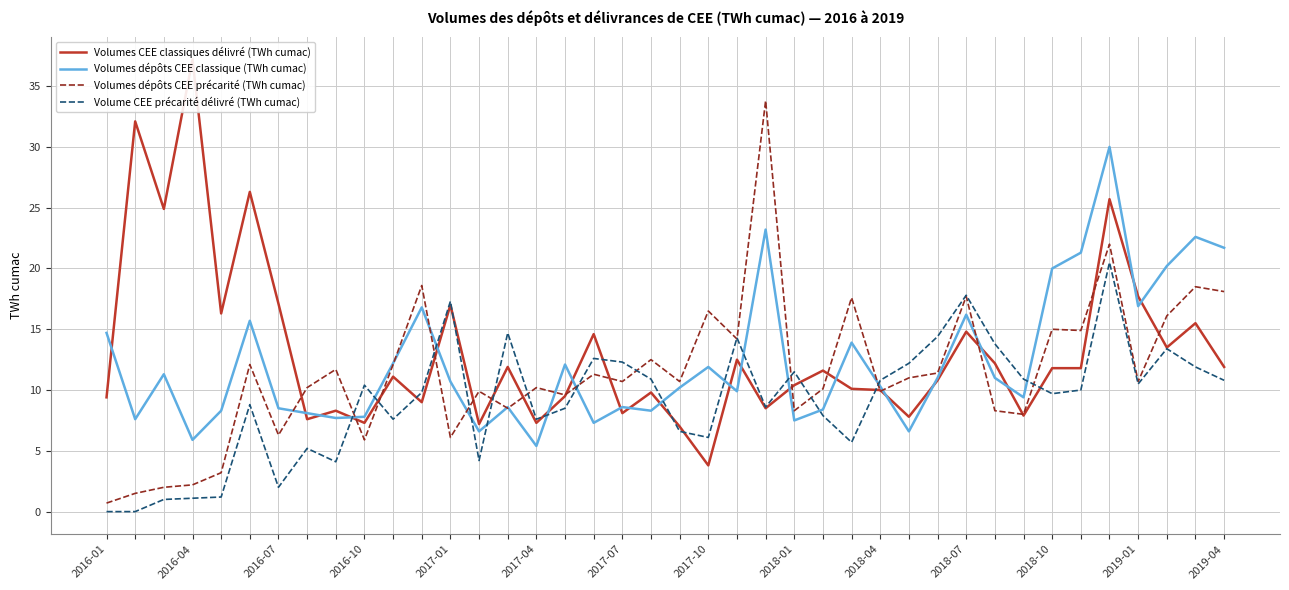

Where does the Volume CEE précarité délivré (TWh cumac) series first go above 10?

2018-04